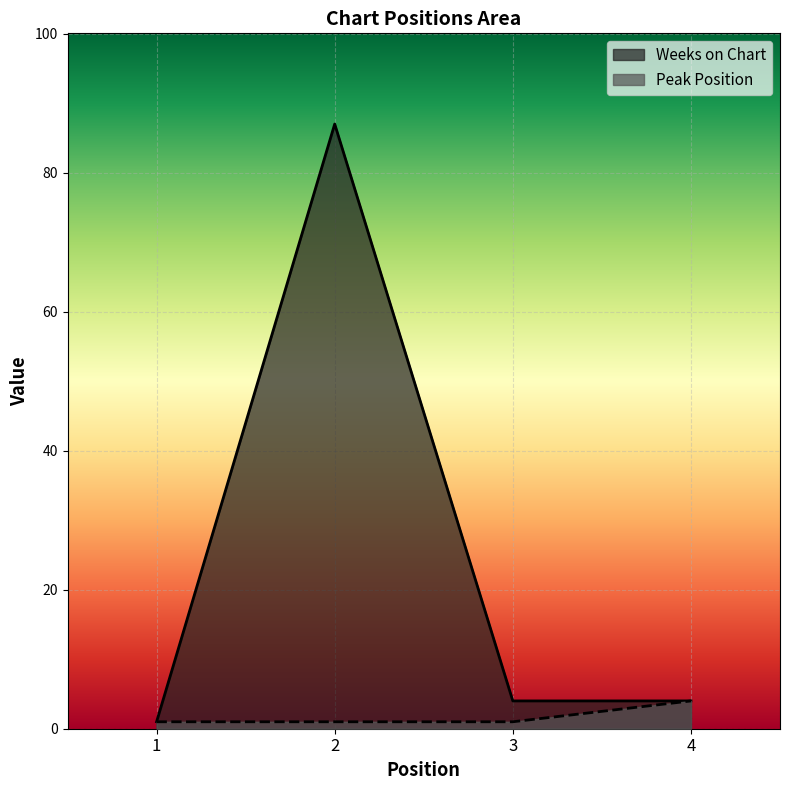

What is the difference between the maximum and second lowest values in the Weeks on Chart series?

83